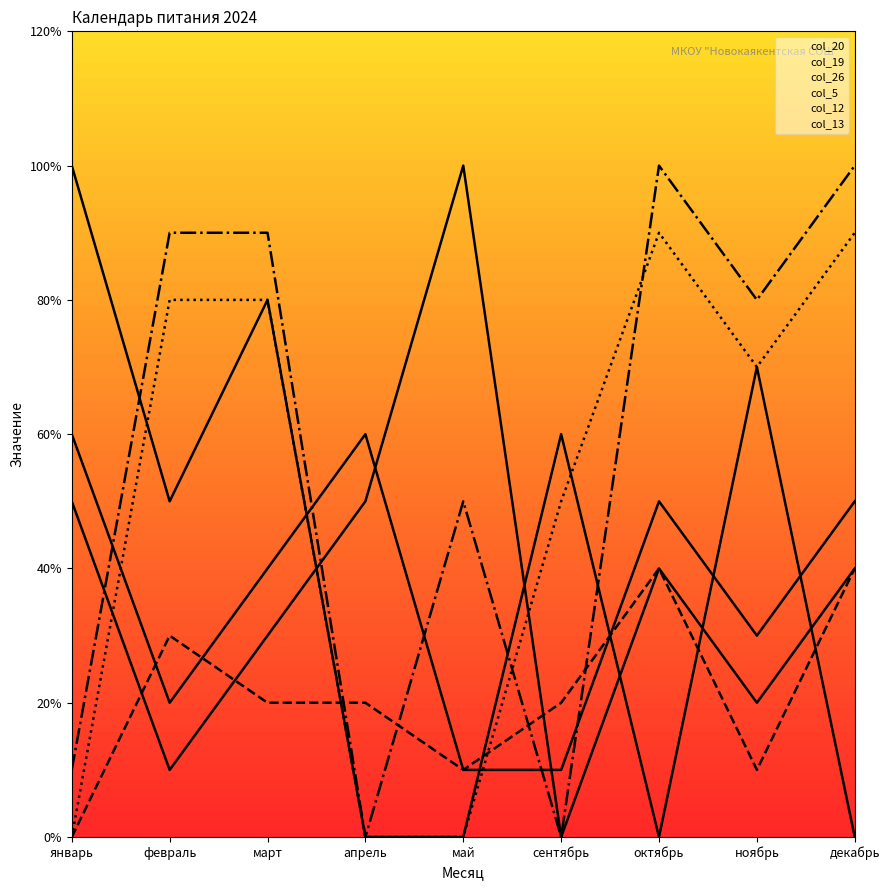

True or false: октябрь and апрель intersect in this chart.

False